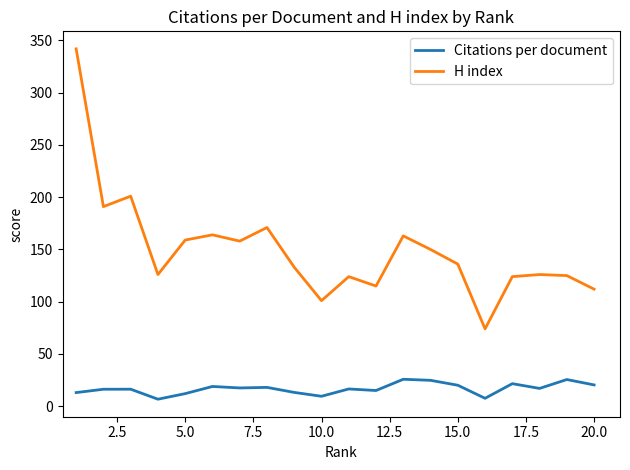

True or false: H index and Citations per document intersect in this chart.

False